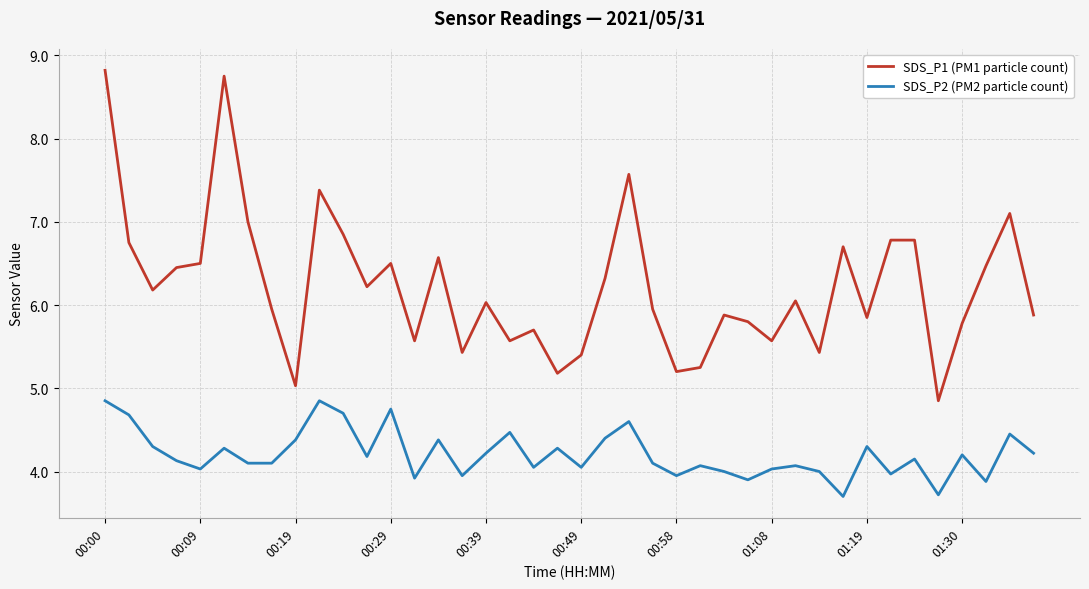

What is the smallest value displayed?

3.7